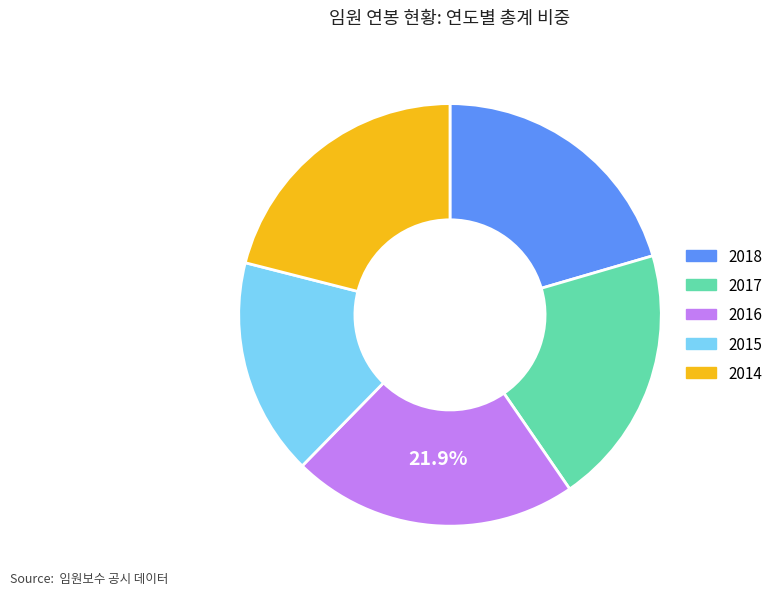

To the nearest percent, what portion does 2016 represent?

22%